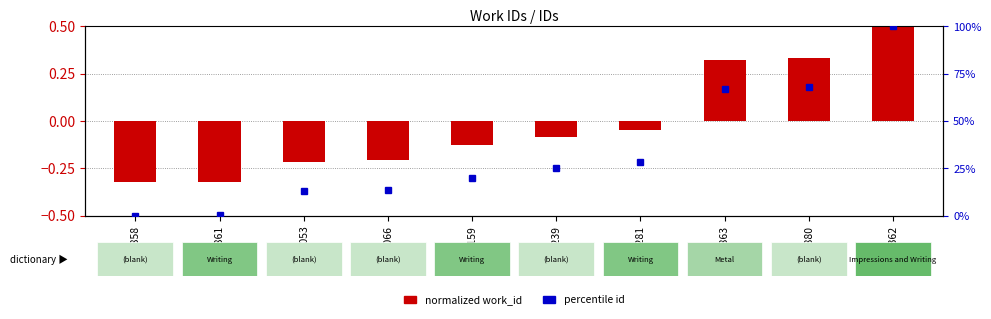

Which has a higher value, 15880 or 15281?

15880